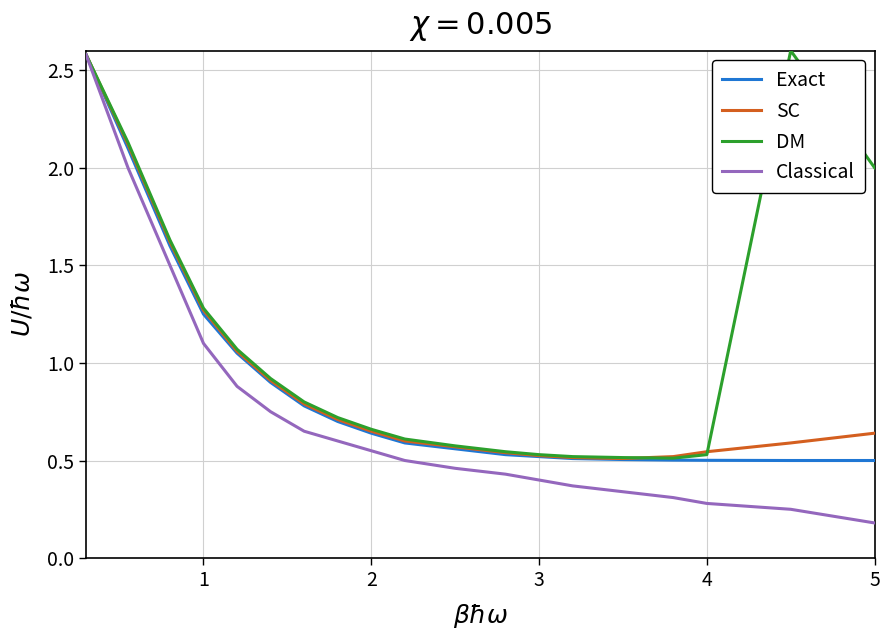

What is the maximum value shown in the chart?

2.6